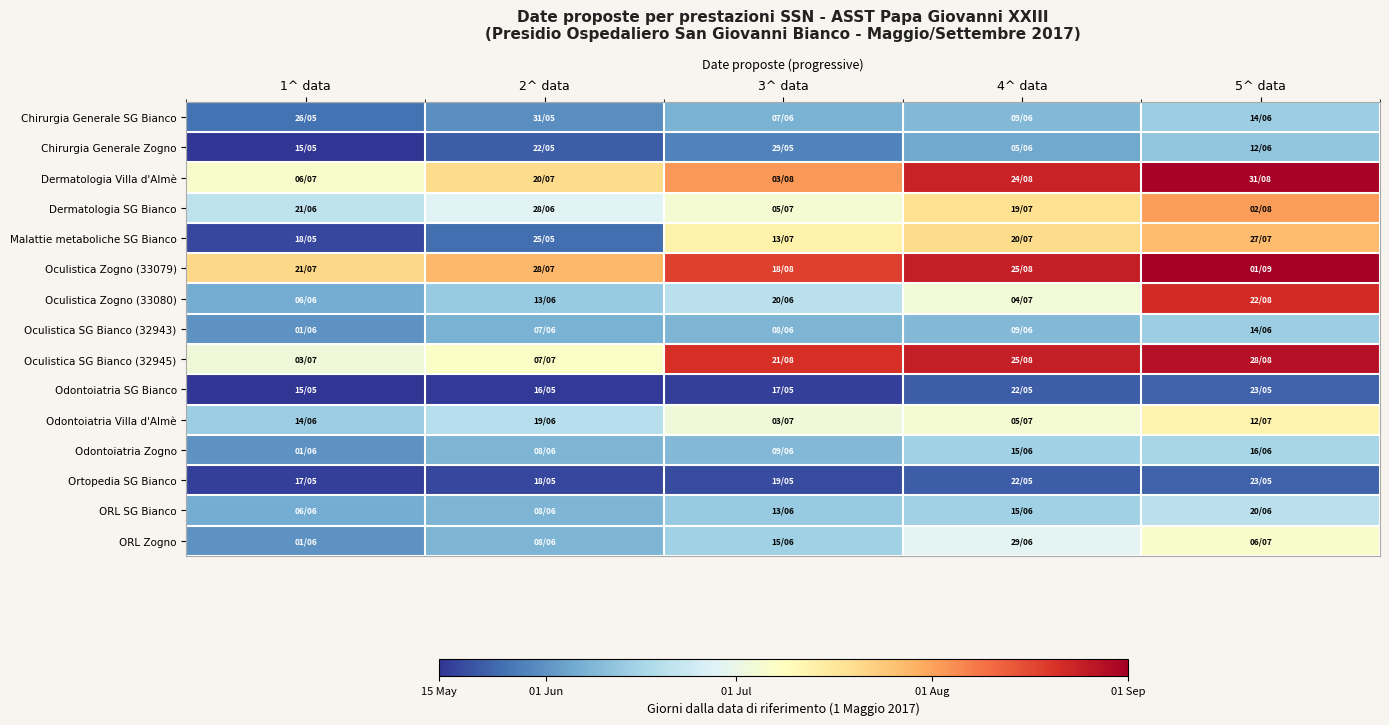

Reading left to right, transcribe all the data shown in this chart.

Chirurgia Generale SG Bianco: 1^ data=25	2^ data=30	3^ data=37	4^ data=39	5^ data=44
Chirurgia Generale Zogno: 1^ data=14	2^ data=21	3^ data=28	4^ data=35	5^ data=42
Dermatologia Villa d'Almè: 1^ data=66	2^ data=80	3^ data=94	4^ data=115	5^ data=122
Dermatologia SG Bianco: 1^ data=51	2^ data=58	3^ data=65	4^ data=79	5^ data=93
Malattie metaboliche SG Bianco: 1^ data=17	2^ data=24	3^ data=73	4^ data=80	5^ data=87
Oculistica Zogno (33079): 1^ data=81	2^ data=88	3^ data=109	4^ data=116	5^ data=123
Oculistica Zogno (33080): 1^ data=36	2^ data=43	3^ data=50	4^ data=64	5^ data=113
Oculistica SG Bianco (32943): 1^ data=31	2^ data=37	3^ data=38	4^ data=39	5^ data=44
Oculistica SG Bianco (32945): 1^ data=63	2^ data=67	3^ data=112	4^ data=116	5^ data=119
Odontoiatria SG Bianco: 1^ data=14	2^ data=15	3^ data=16	4^ data=21	5^ data=22
Odontoiatria Villa d'Almè: 1^ data=44	2^ data=49	3^ data=63	4^ data=65	5^ data=72
Odontoiatria Zogno: 1^ data=31	2^ data=38	3^ data=39	4^ data=45	5^ data=46
Ortopedia SG Bianco: 1^ data=16	2^ data=17	3^ data=18	4^ data=21	5^ data=22
ORL SG Bianco: 1^ data=36	2^ data=38	3^ data=43	4^ data=45	5^ data=50
ORL Zogno: 1^ data=31	2^ data=38	3^ data=45	4^ data=59	5^ data=66